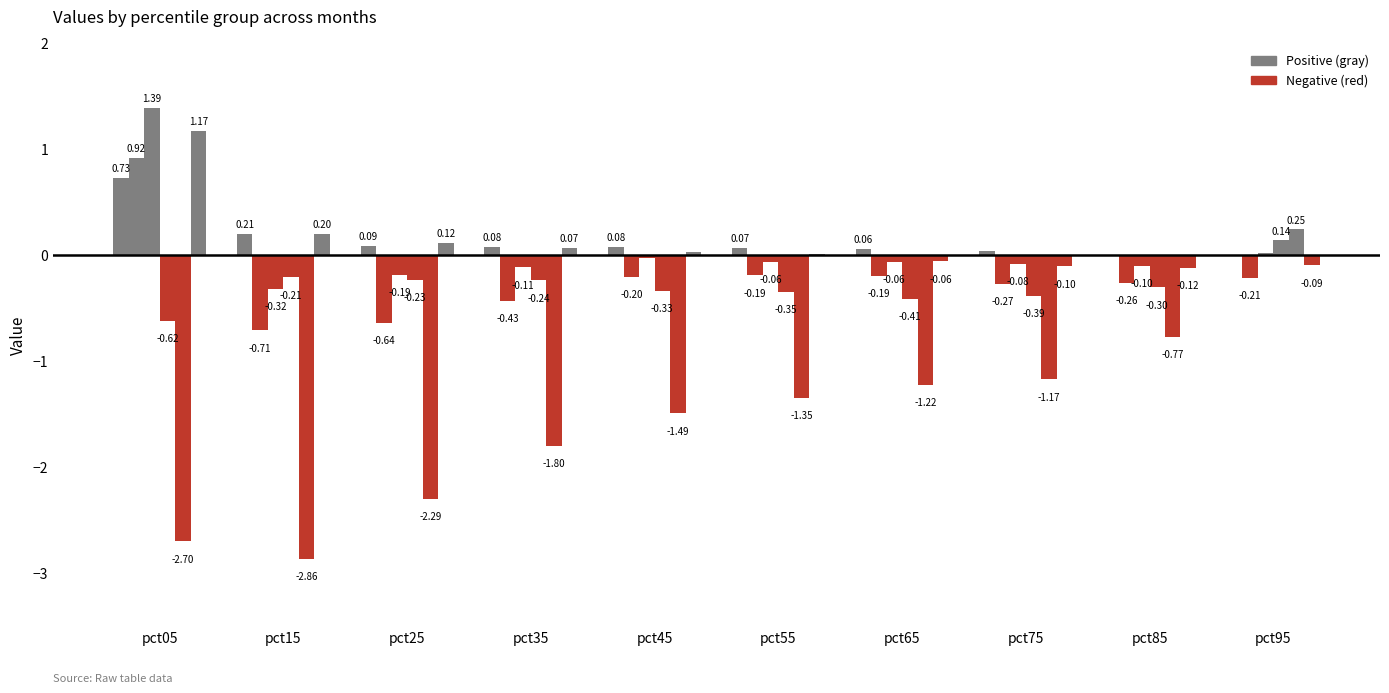

The value of Feb at pct35 is -0.4. True or false?

True